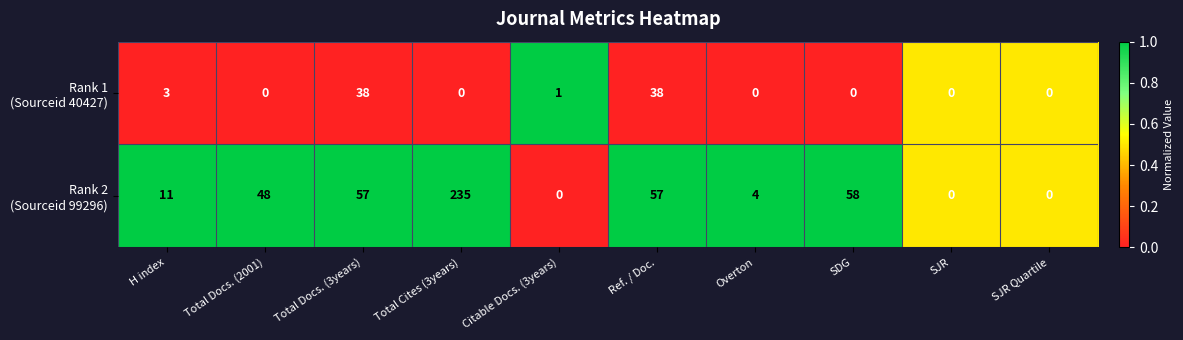

At which category is the sum across all series the highest?

Total Cites (3years)